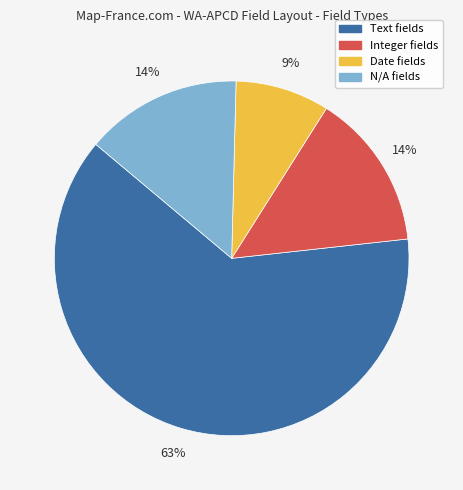

What percentage is the Date slice, to the nearest percent?

9%